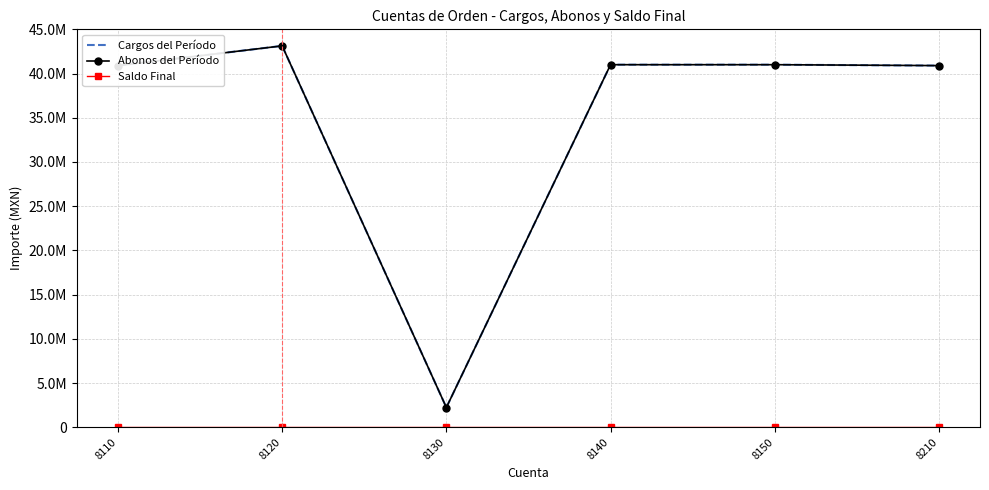

Which series has the largest total across all categories?

Cargos del Período